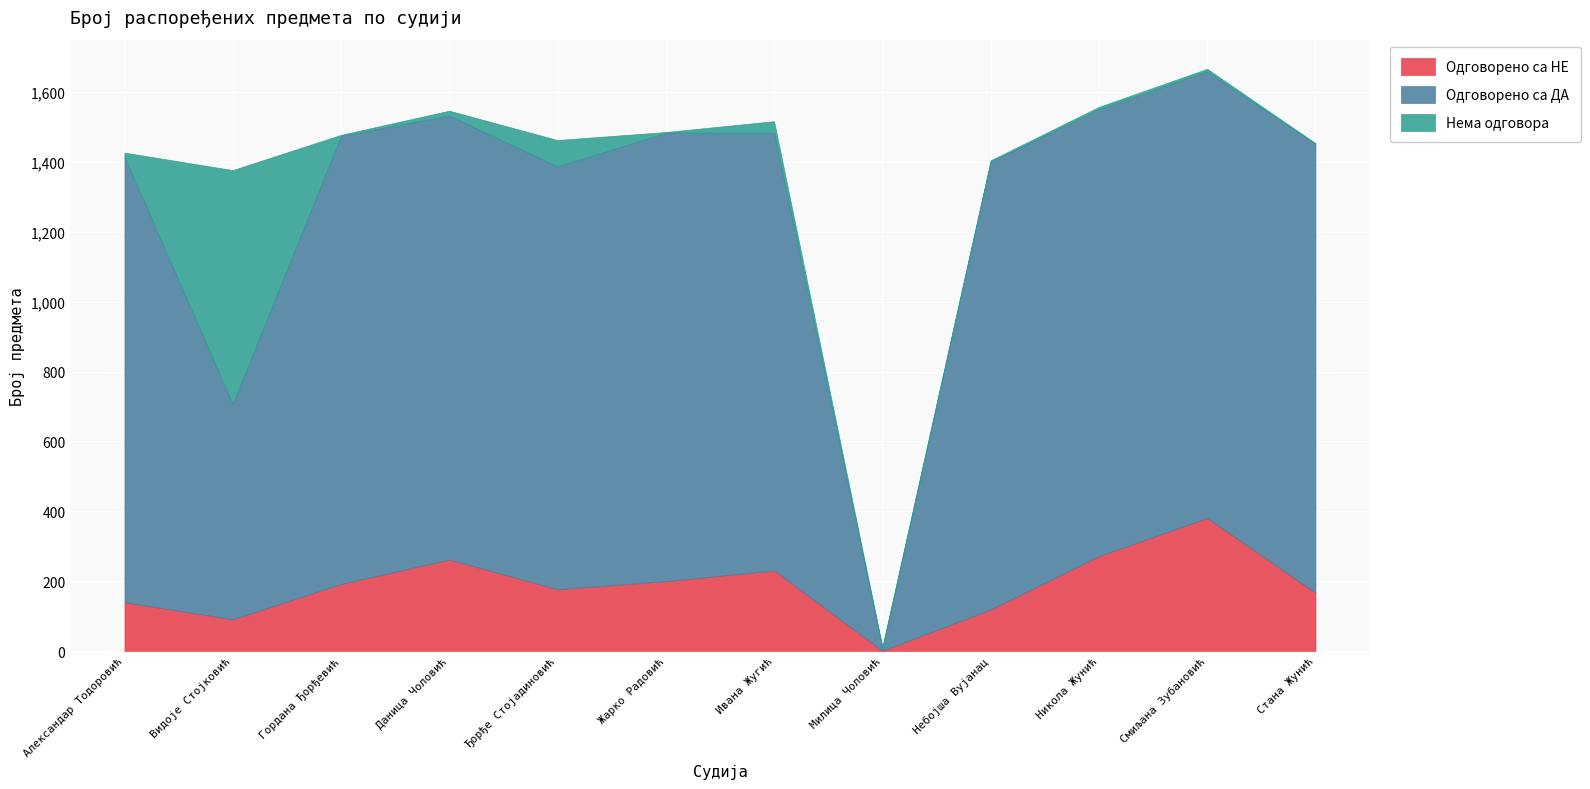

What is the spread (max minus min) of values at Ђорђе Стојадиновић?

1134